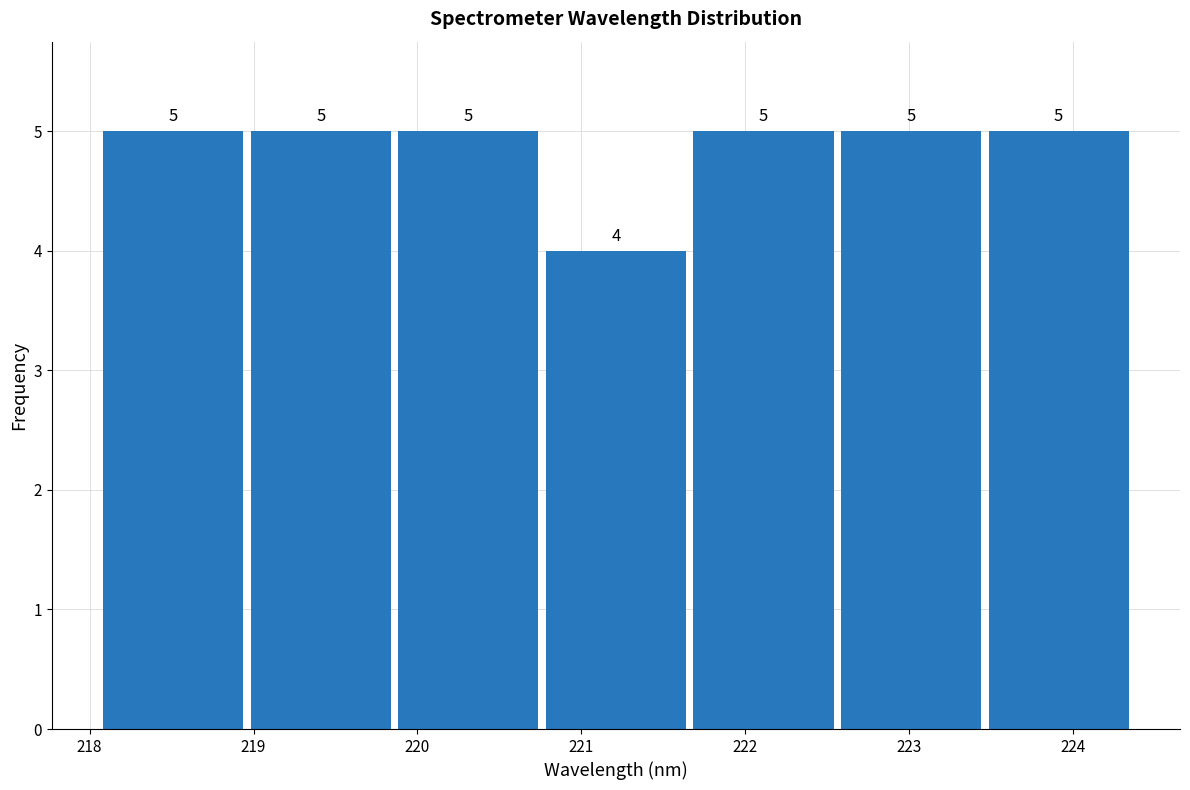

How tall is the bar that spans 221.7 to 222.6 on the x-axis? The bar edges are not printed on the chart, so give them approximately, as read against the axis.

5